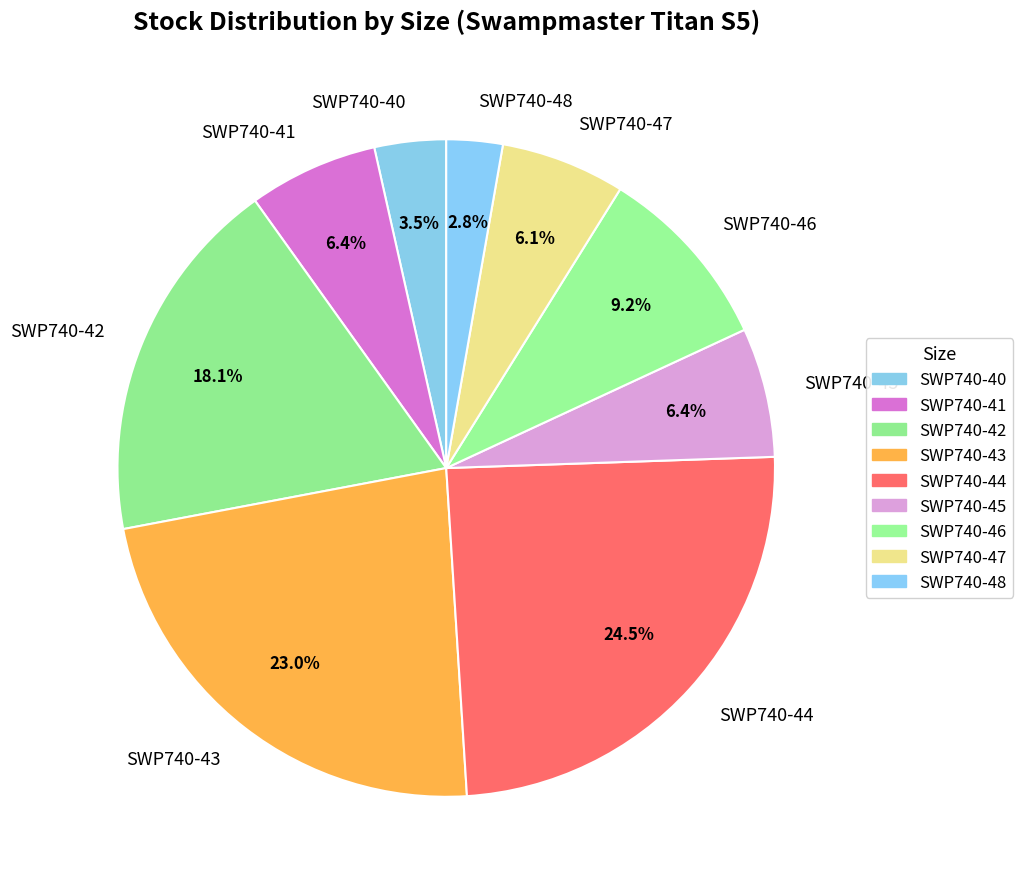

To the nearest percent, what is the difference between the largest and smallest slice percentages?

22%